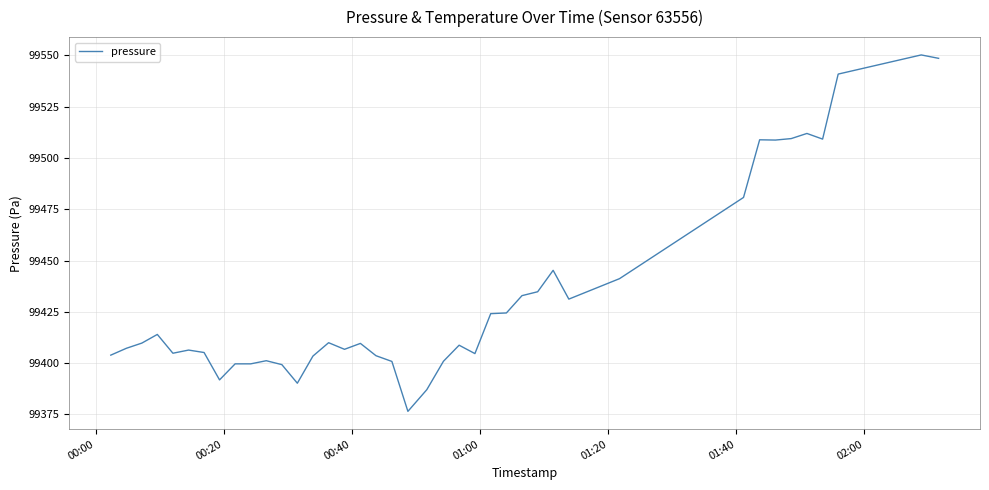

What is the minimum value shown in the chart?

99376.5